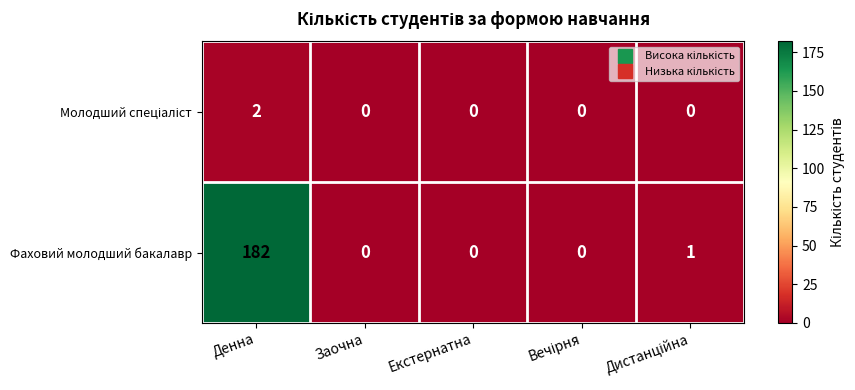

What is the greatest value displayed?

182